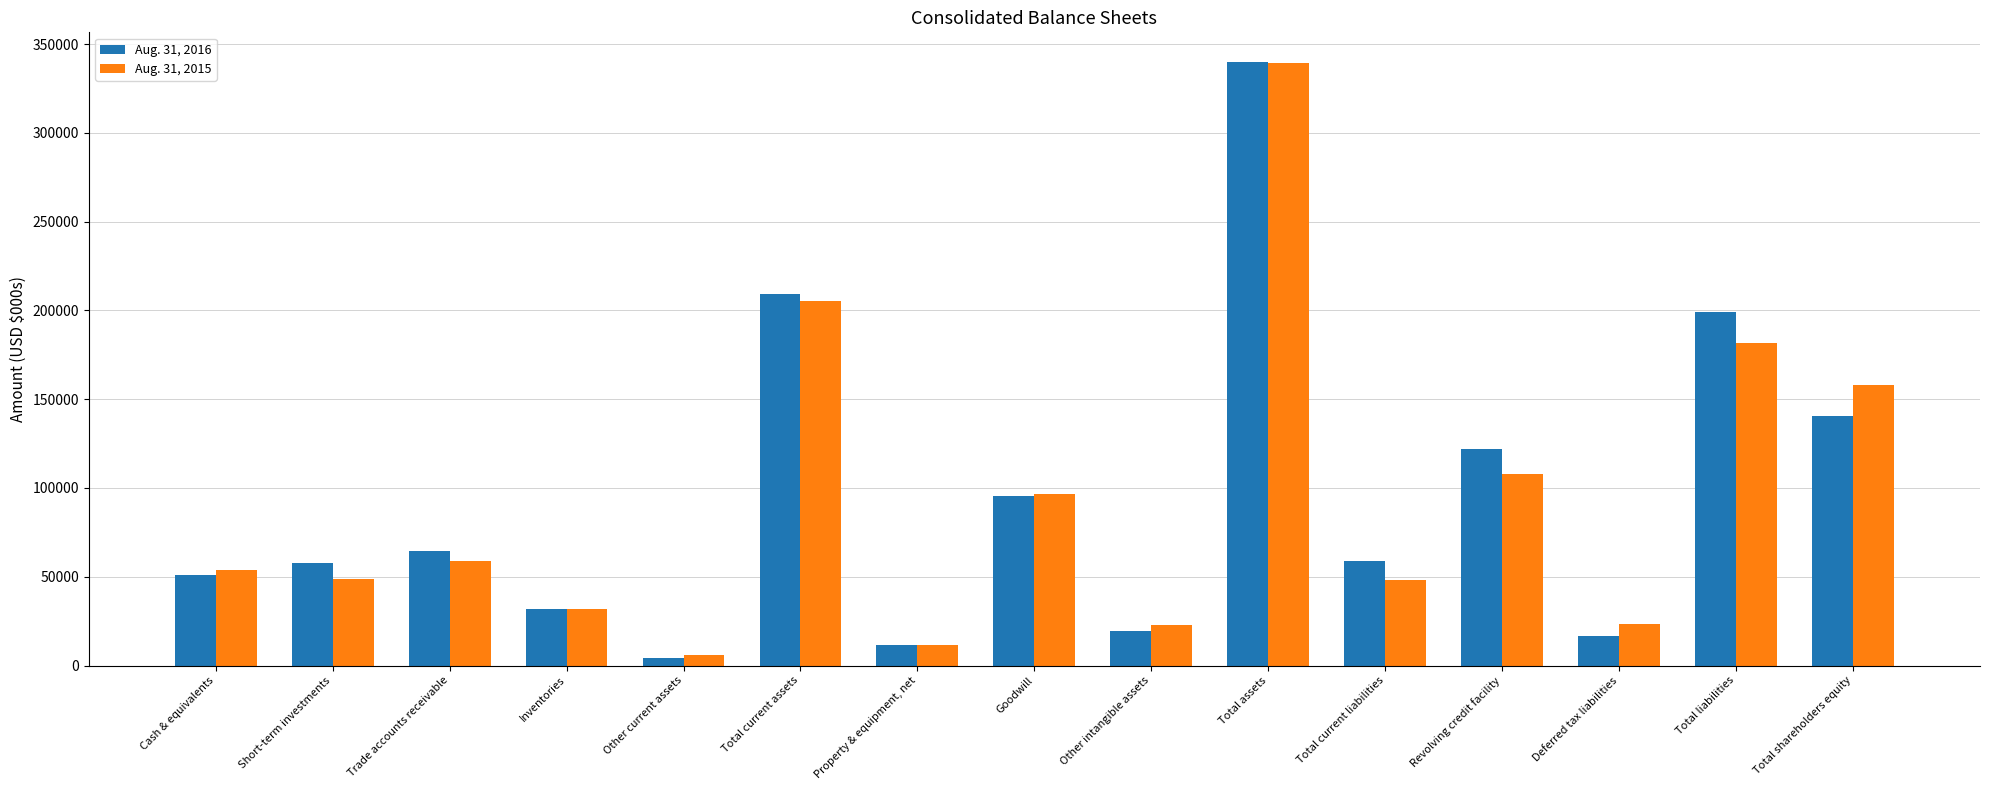

What is the label of the 8th bar from the right?

Goodwill